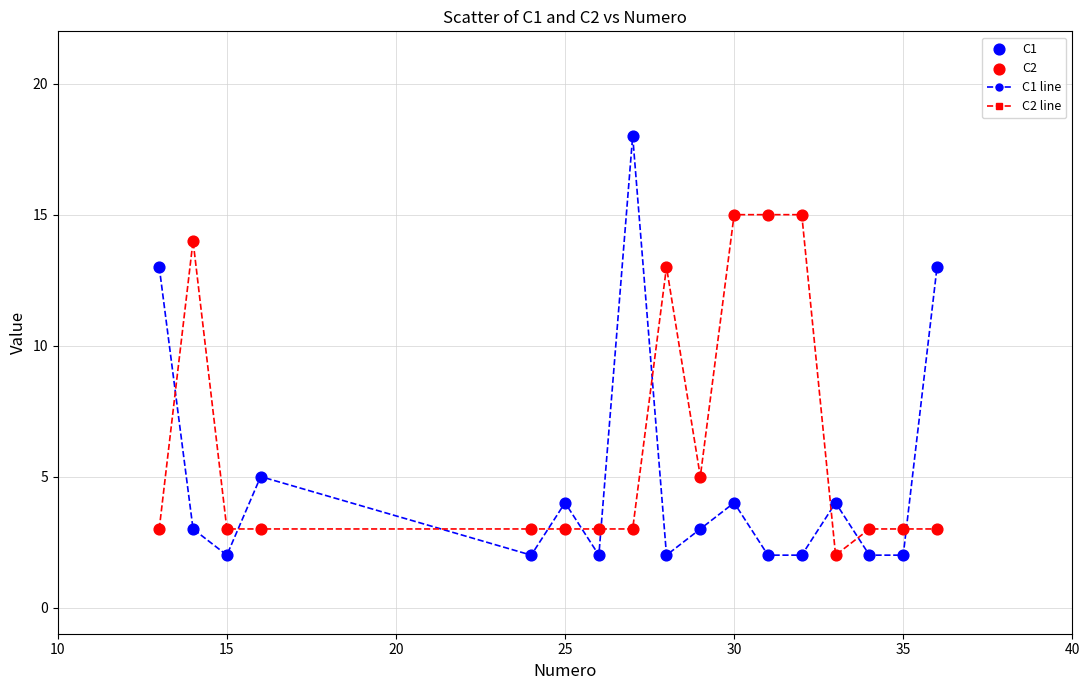

Which series has the largest range (max minus min)?

C1 line